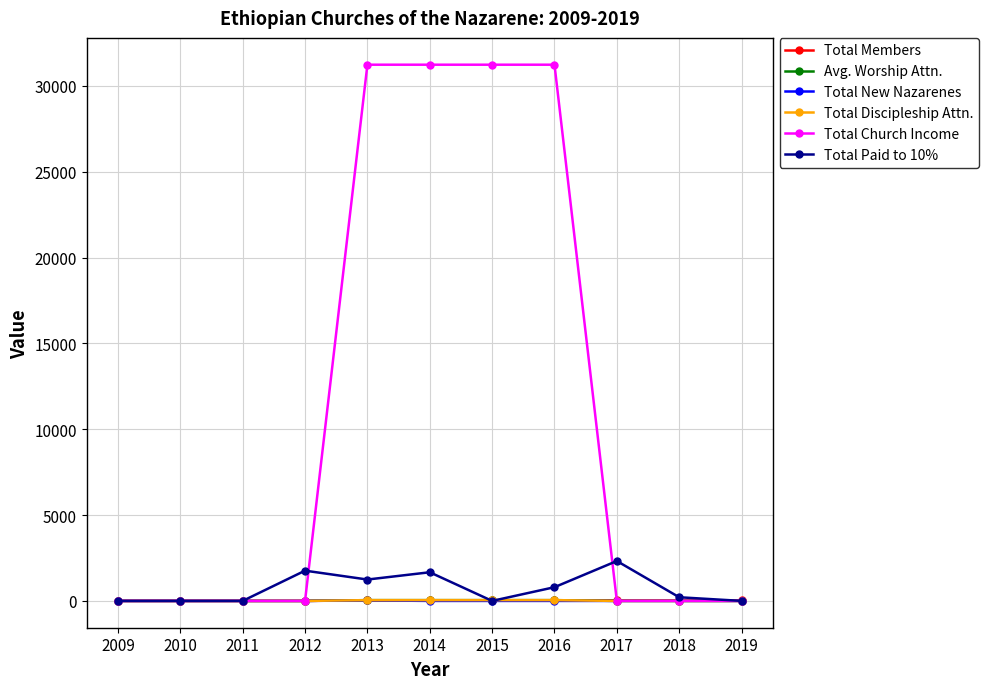

What is the total value across all series at 2012?

1762